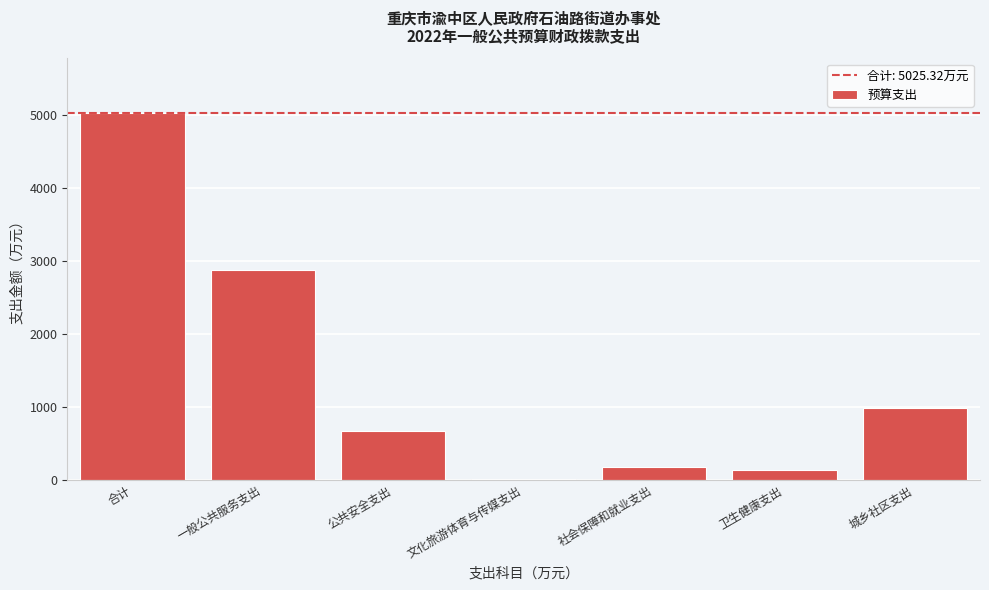

Reading left to right, list all the values displayed in this chart.

合计=5025.3	一般公共服务支出=2871.6	公共安全支出=670.0	文化旅游体育与传媒支出=3.1	社会保障和就业支出=178.6	卫生健康支出=134.3	城乡社区支出=979.4